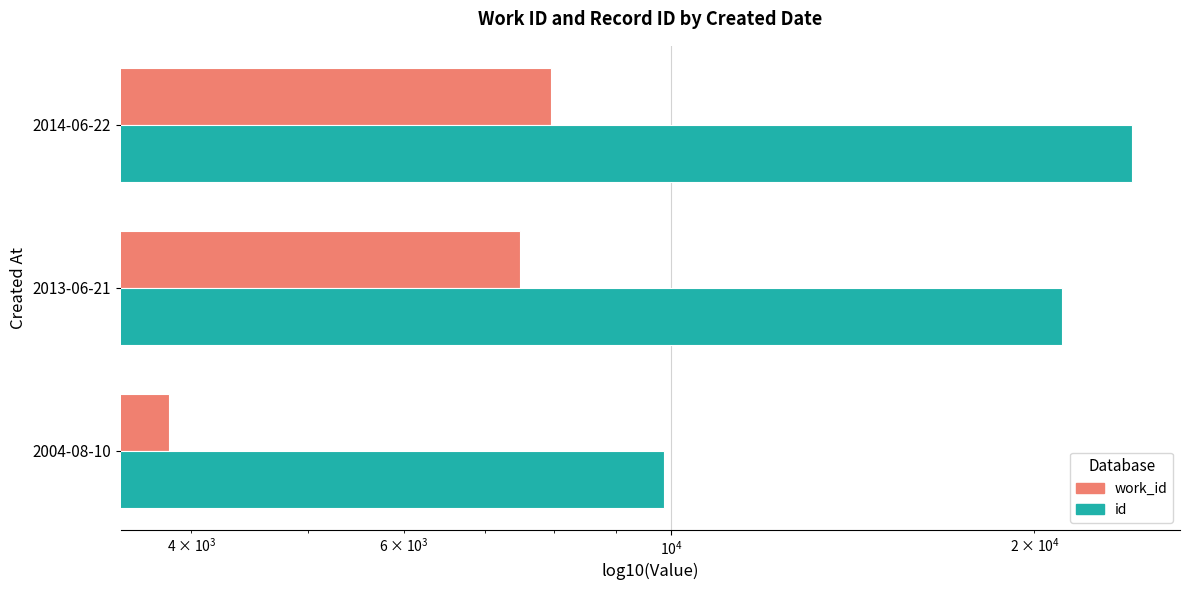

True or false: id has a value of 13296 at 2014-06-22.

False